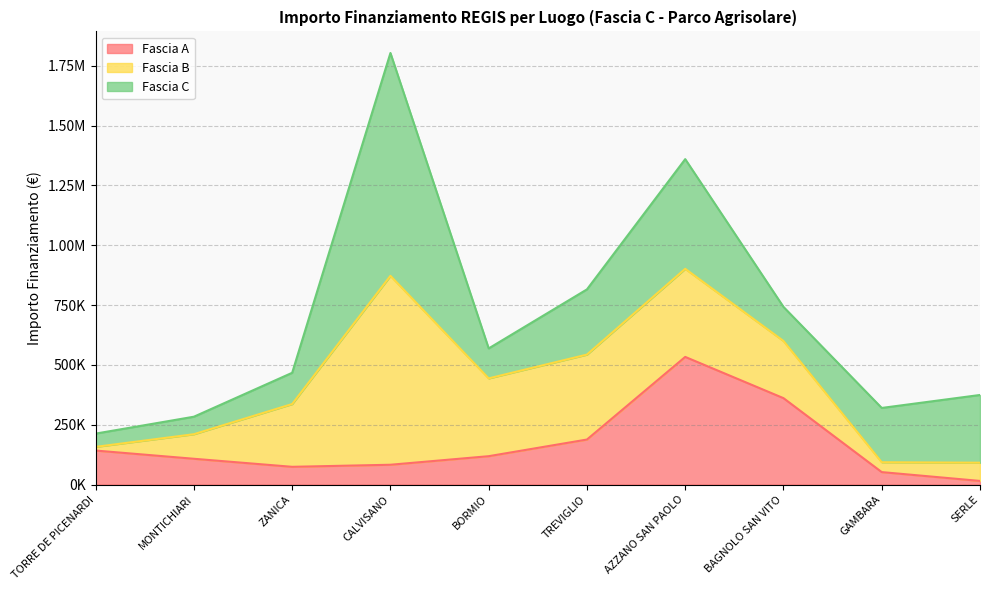

Rank the series at TORRE DE PICENARDI from lowest to highest value.

Fascia B, Fascia C, Fascia A